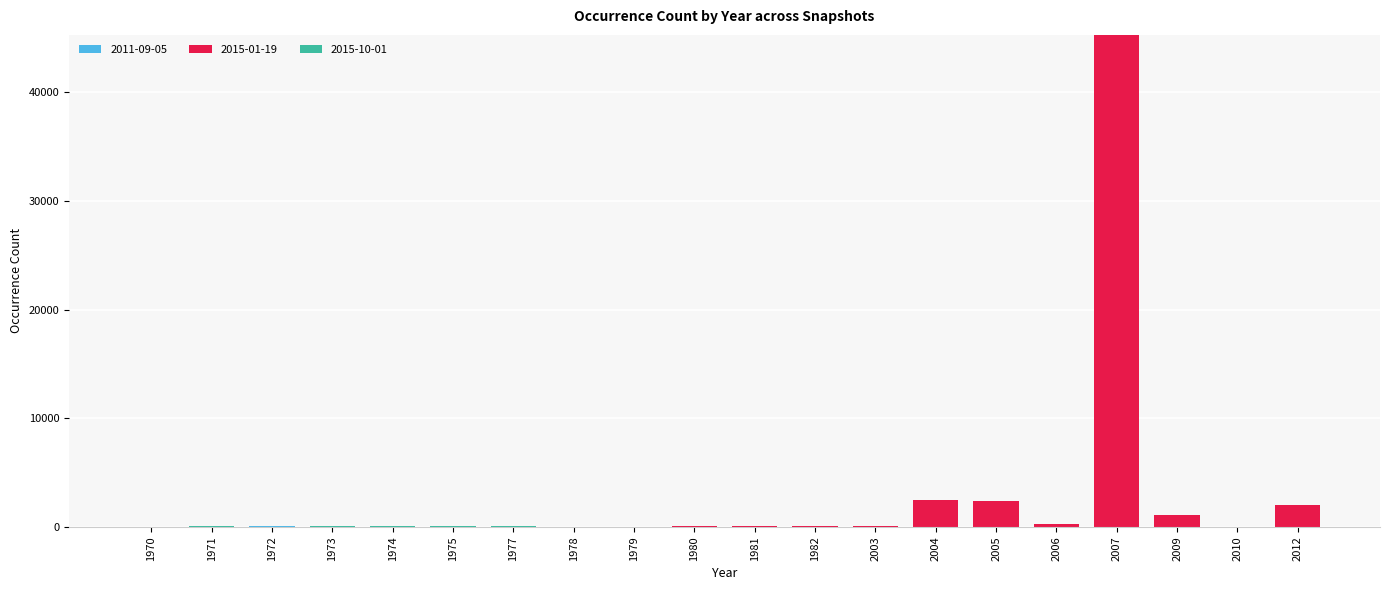

How many series are shown in this chart?

3